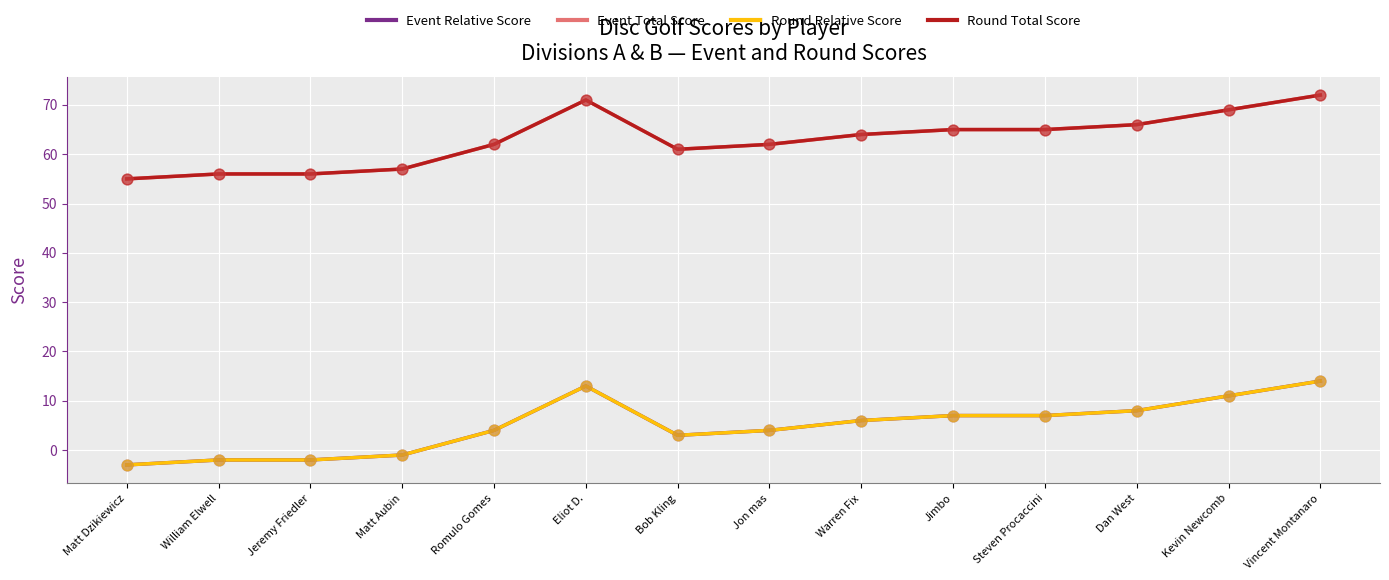

What is the total value across all series at Jon mas?

132